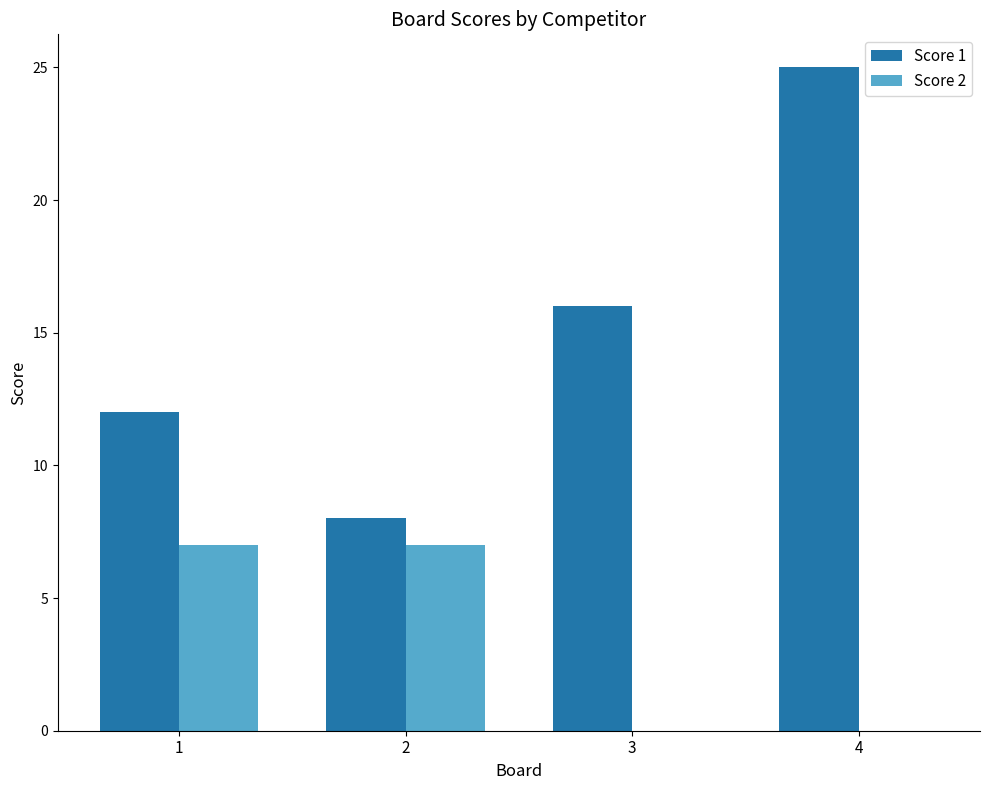

Between 1 and 2, which series saw the biggest shift?

Score 1